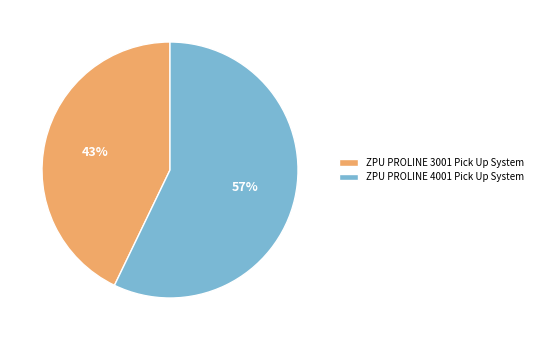

To the nearest percent, what is the combined percentage of ZPU PROLINE 4001 Pick Up System and ZPU PROLINE 3001 Pick Up System?

100%